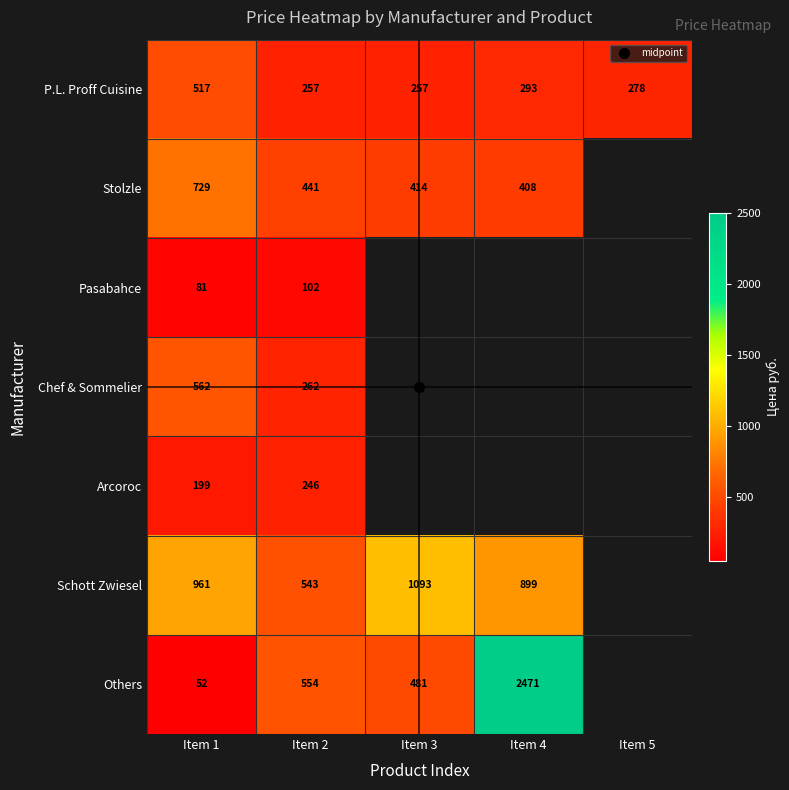

What is the difference between the maximum and minimum values in the Arcoroc series?

47.0